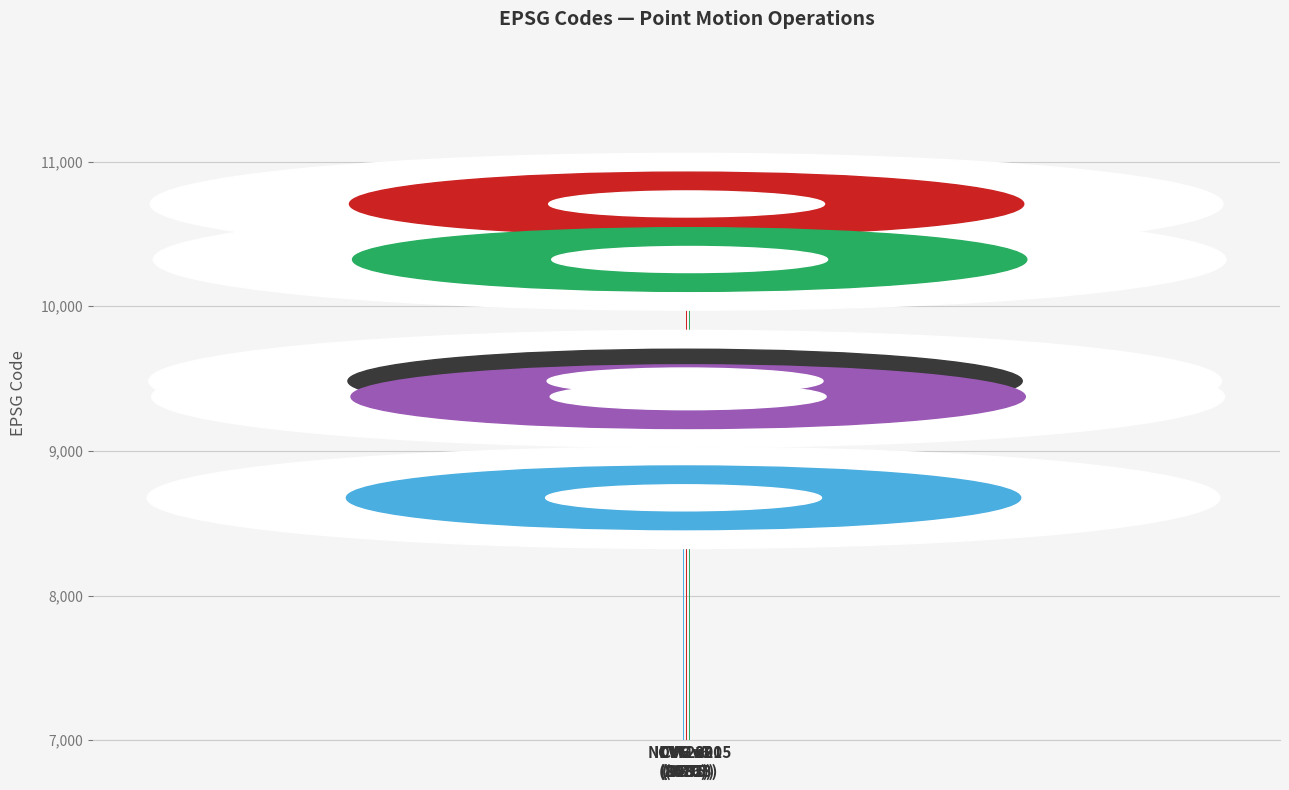

Reading left to right, what are all the values shown in this chart?

8676	9483	10707	9375	10323